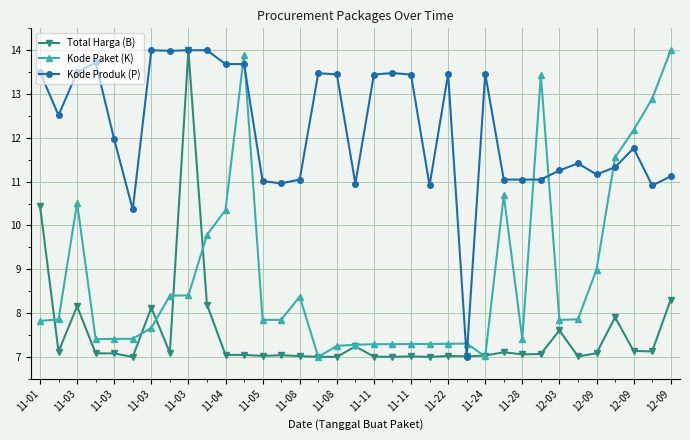

Rank the series by their average value, from lowest to highest.

Total Harga (B), Kode Paket (K), Kode Produk (P)